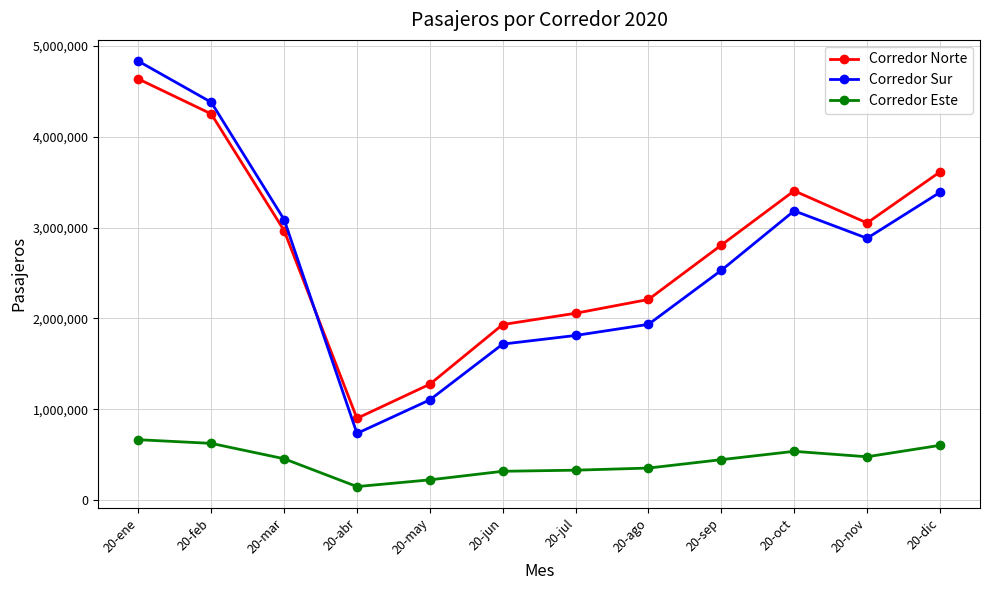

In Corredor Sur, how many points are higher than both neighbors (excluding endpoints)?

1